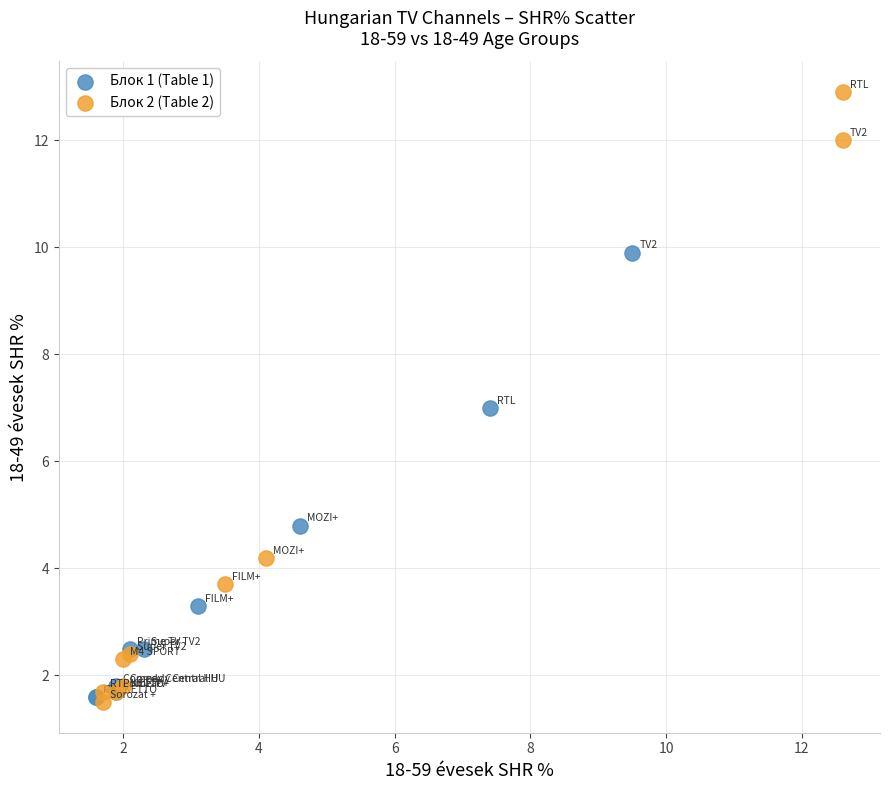

Which series reaches the maximum Y coordinate?

Блок 2 (Table 2)